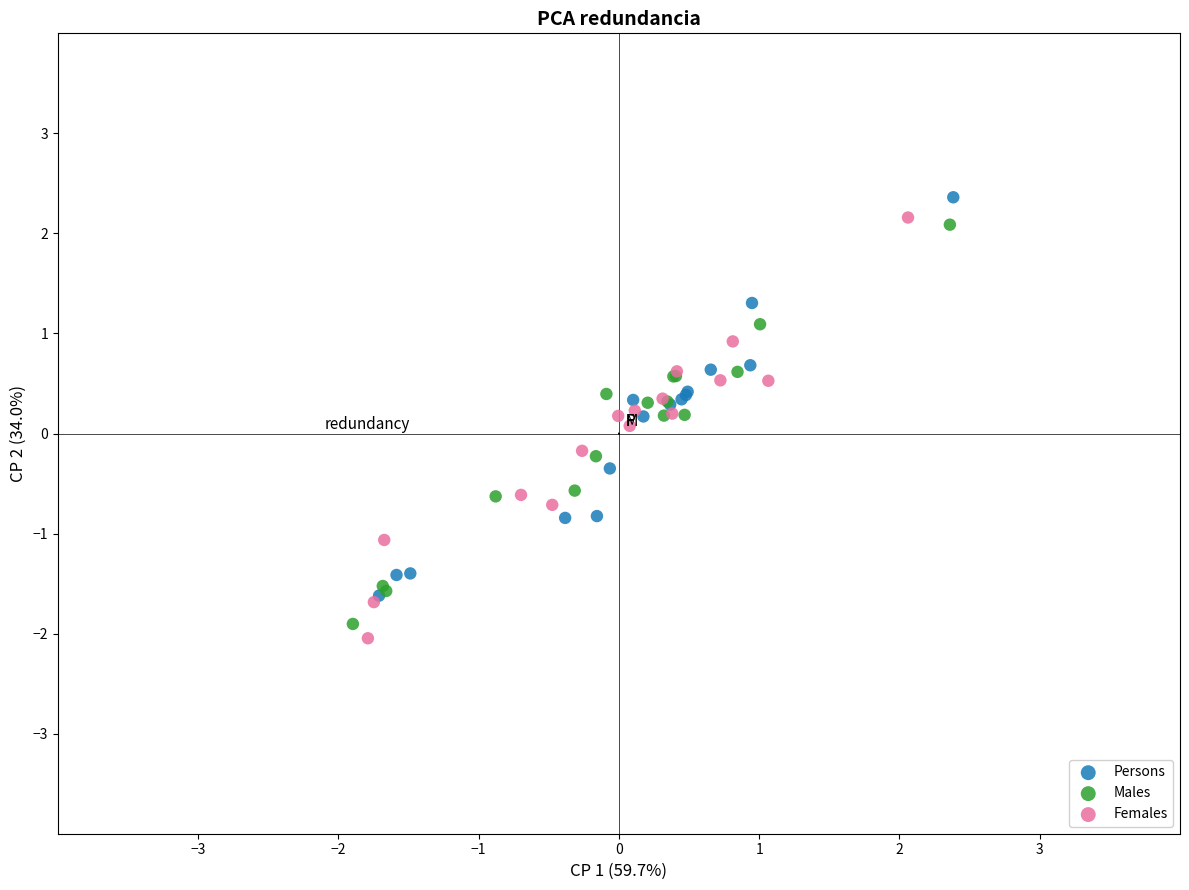

Which series contains the lowest Y value?

Females